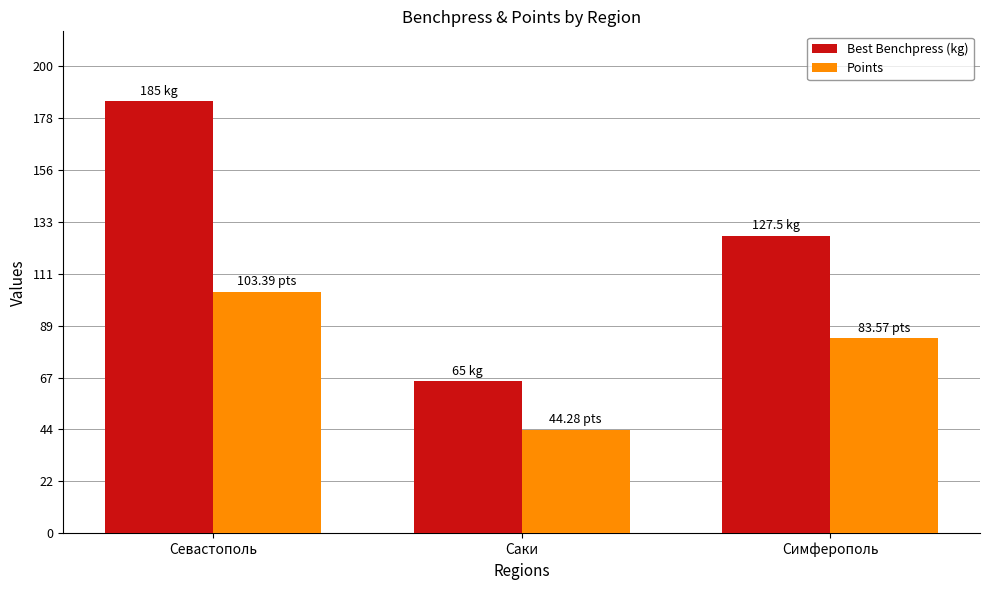

Reading left to right, extract all data points from this chart.

Best Benchpress (kg): Севастополь=185.0	Саки=65.0	Симферополь=127.5
Points: Севастополь=103.4	Саки=44.3	Симферополь=83.6